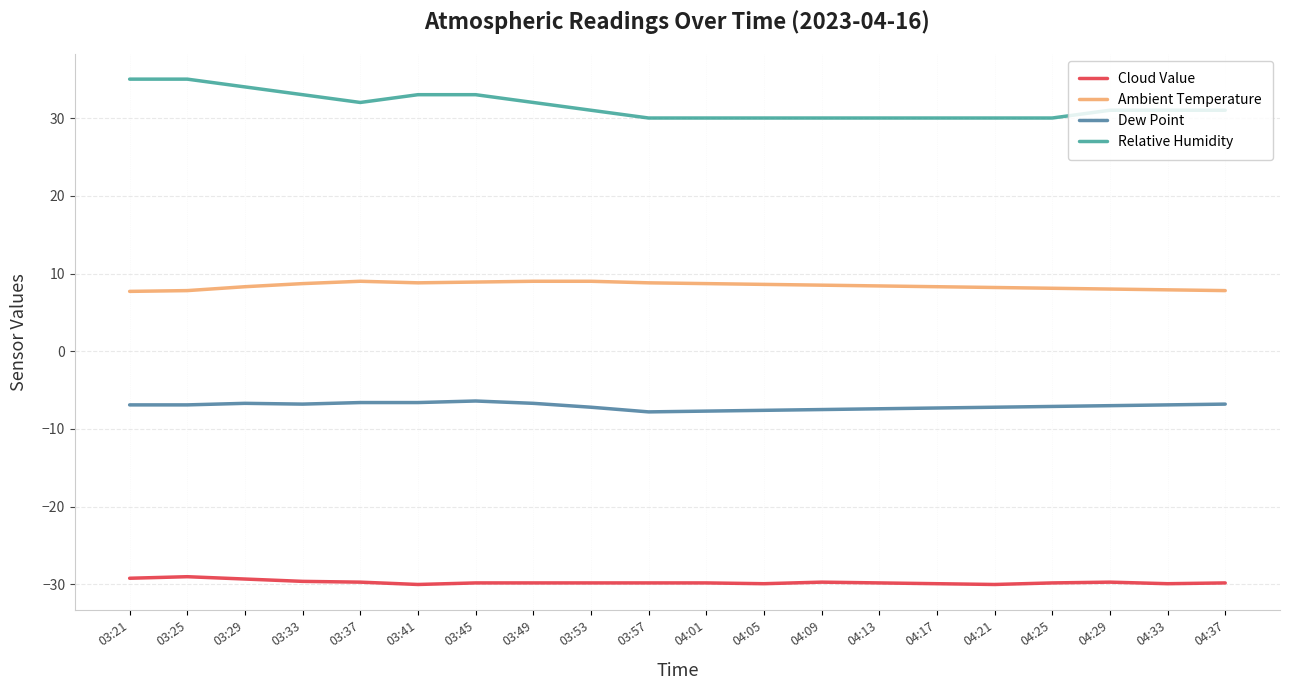

What are all the series names shown in the legend?

Cloud Value, Ambient Temperature, Dew Point, Relative Humidity